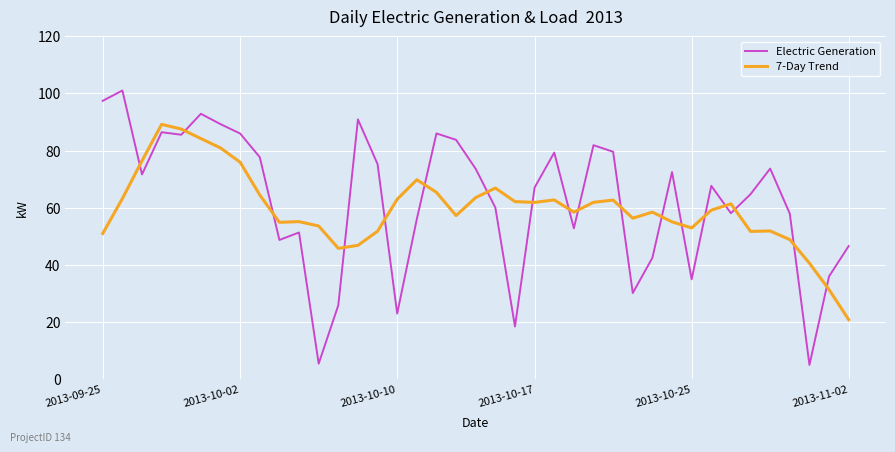

What is the minimum value shown in the chart?

4.9